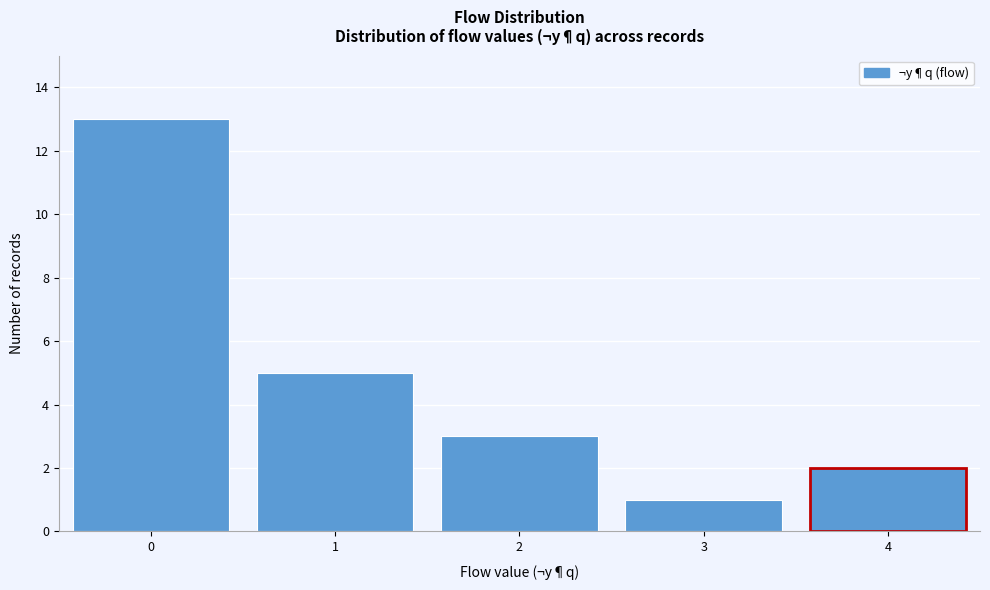

Reading left to right, transcribe this chart: for each bar, give the range it covers on the x-axis and its height. The values are not printed on the chart, so give them approximately, as read against the axis.

-0.5 to 0.5: 13
0.5 to 1.5: 5
1.5 to 2.5: 3
2.5 to 3.5: 1
3.5 to 4.5: 2